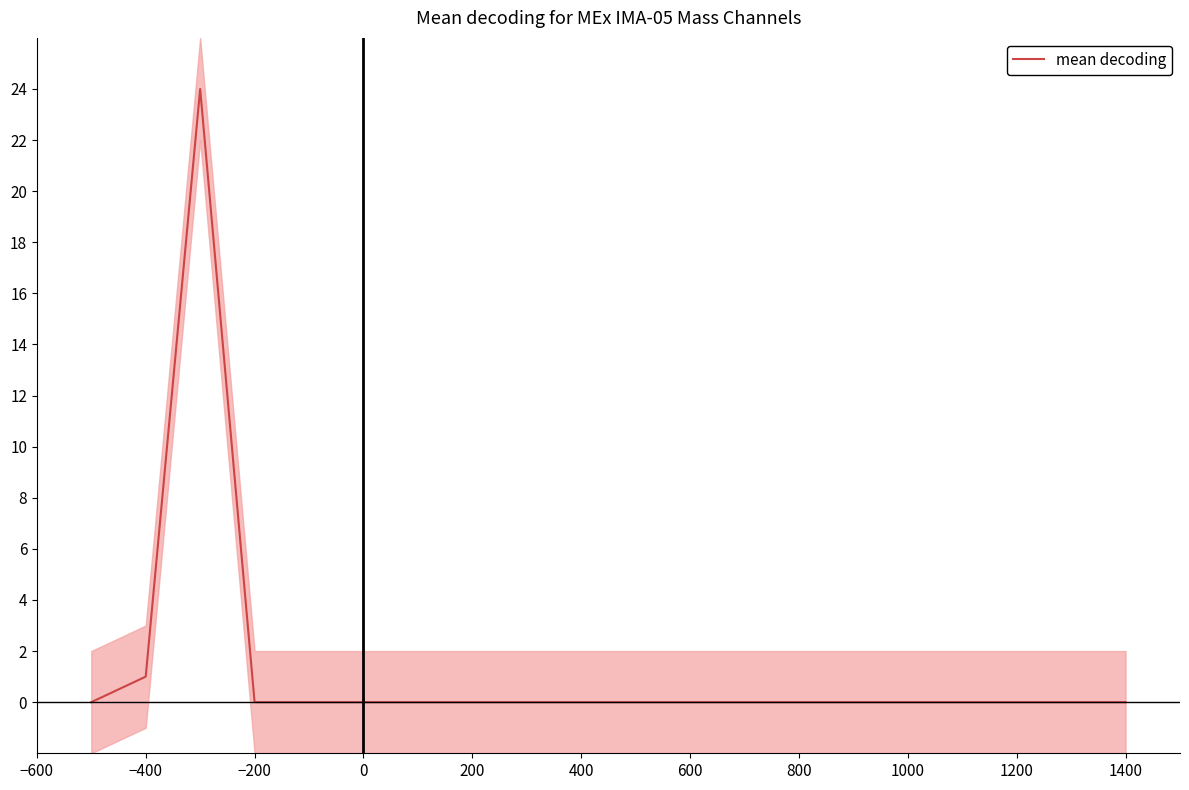

What is the highest value of the mean decoding series?

24